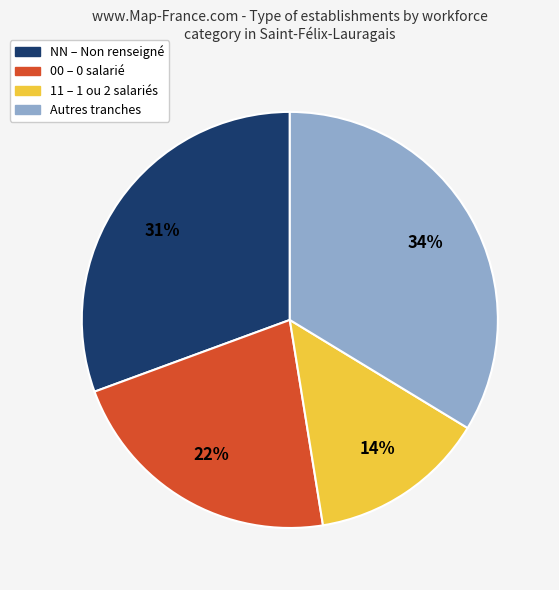

Does any single category account for the majority?

No